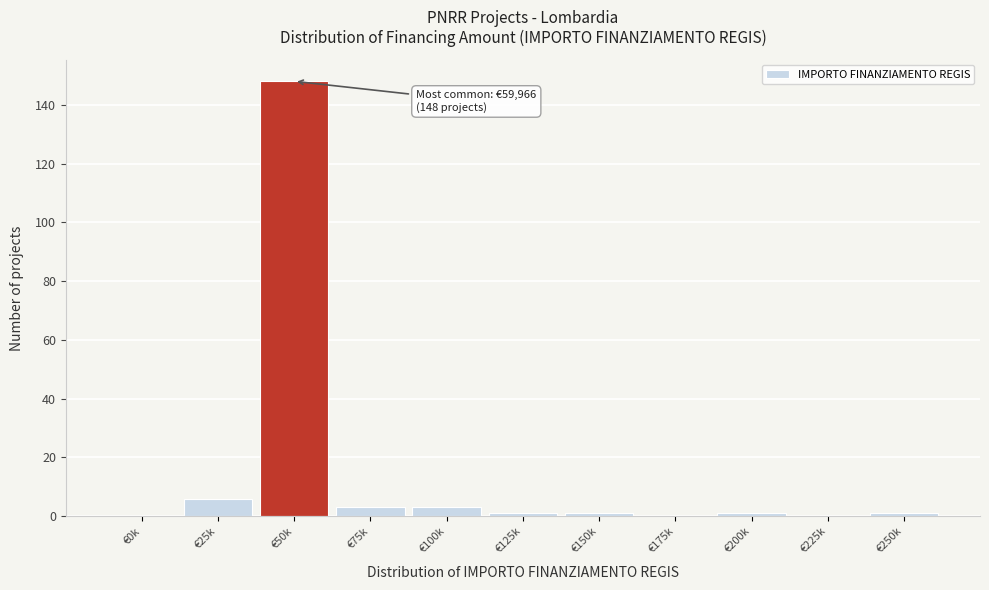

Reading left to right, list all the values displayed in this chart.

€0k=0	€25k=6	€50k=148	€75k=3	€100k=3	€125k=1	€150k=1	€175k=0	€200k=1	€225k=0	€250k=1